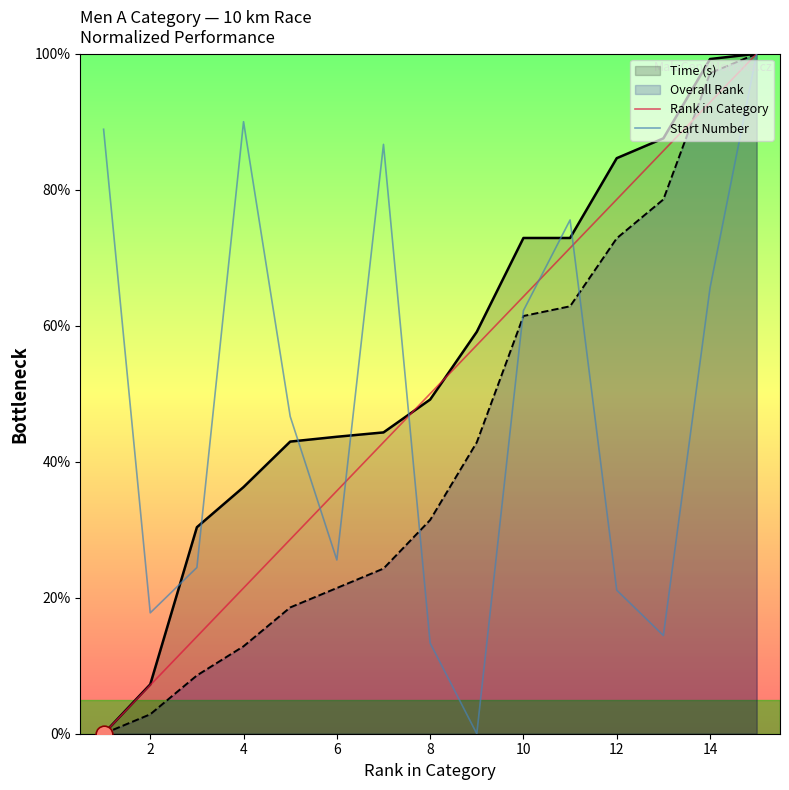

Reading left to right, extract all data points from this chart.

Rank in Category: 0.0	7.1	14.3	21.4	28.6	35.7	42.9	50.0	57.1	64.3	71.4	78.6	85.7	92.9	100.0
Start Number: 88.9	17.8	24.4	90.0	46.7	25.6	86.7	13.3	0.0	62.2	75.6	21.1	14.4	65.6	100.0